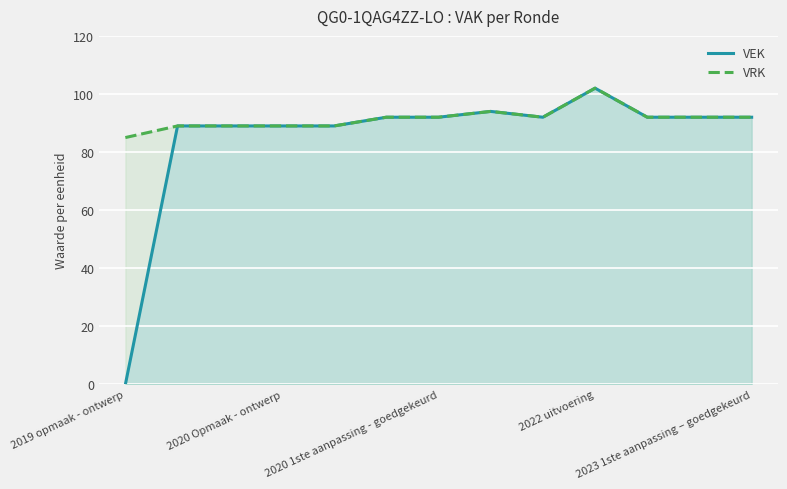

At which category does VRK reach its first local peak?

7